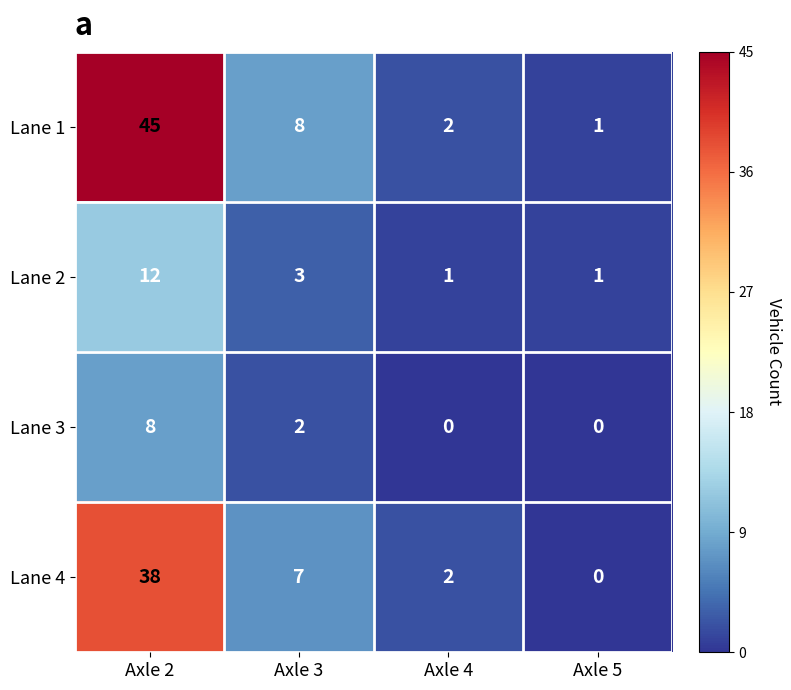

What is the difference between the maximum and minimum values in the Lane 3 series?

8